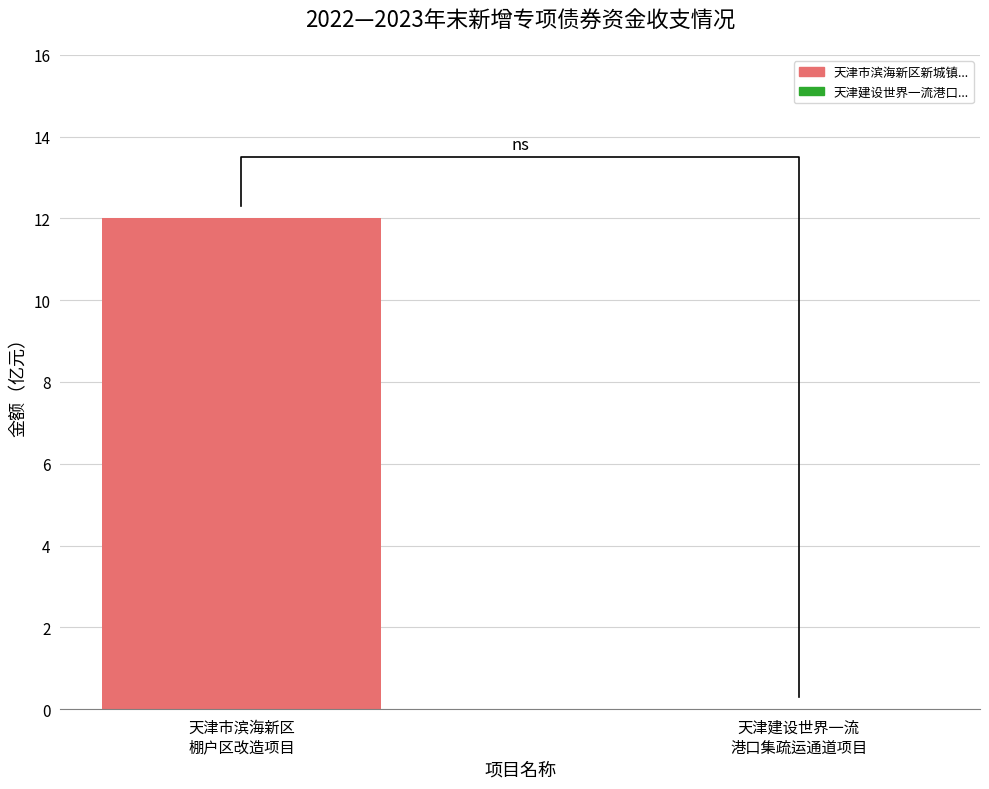

True or false: the data shows -8 at 天津建设世界一流
港口集疏运通道项目.

False